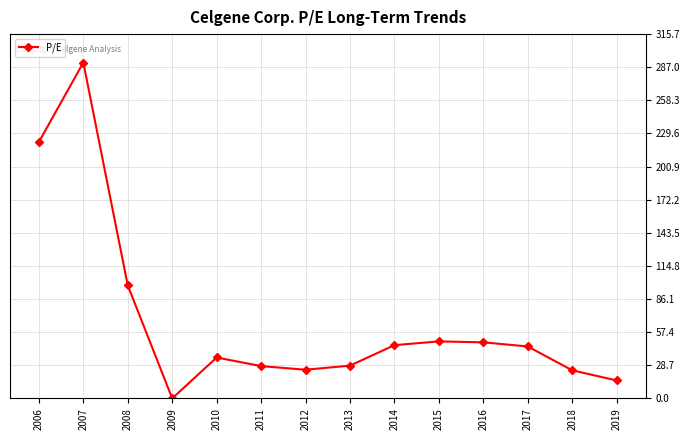

How many distinct data groups are displayed?

1